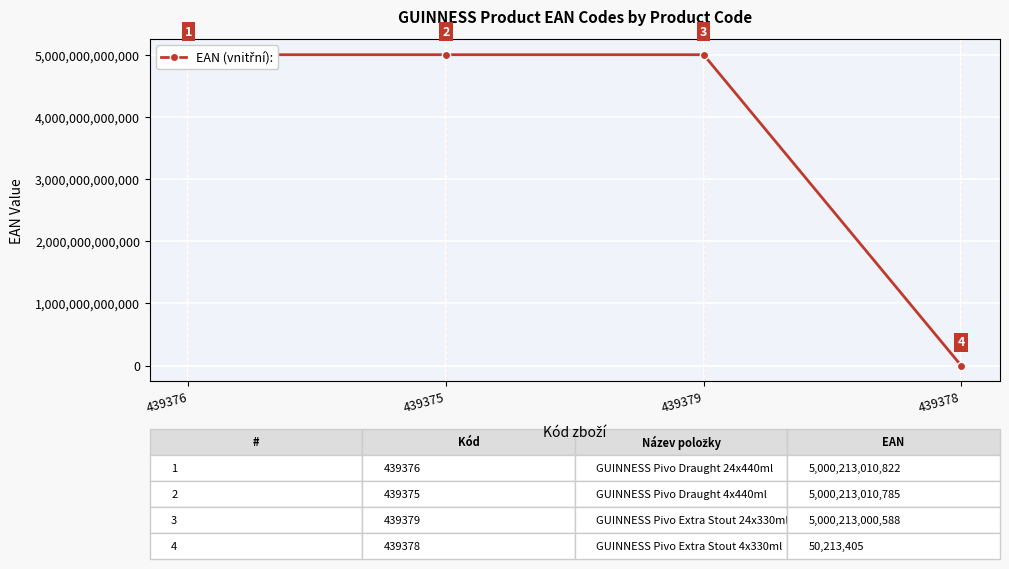

What is the label of the 1st point from the right?

439378